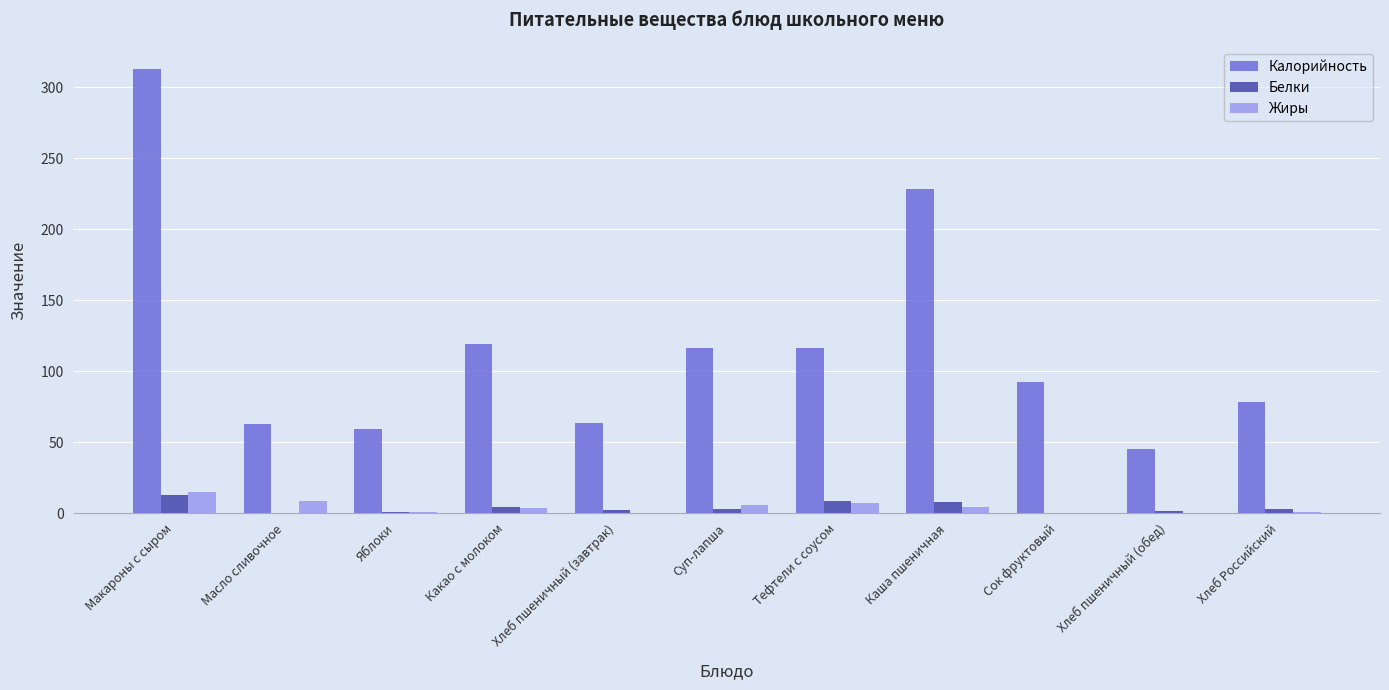

How many values in the Калорийность series exceed 92?

6